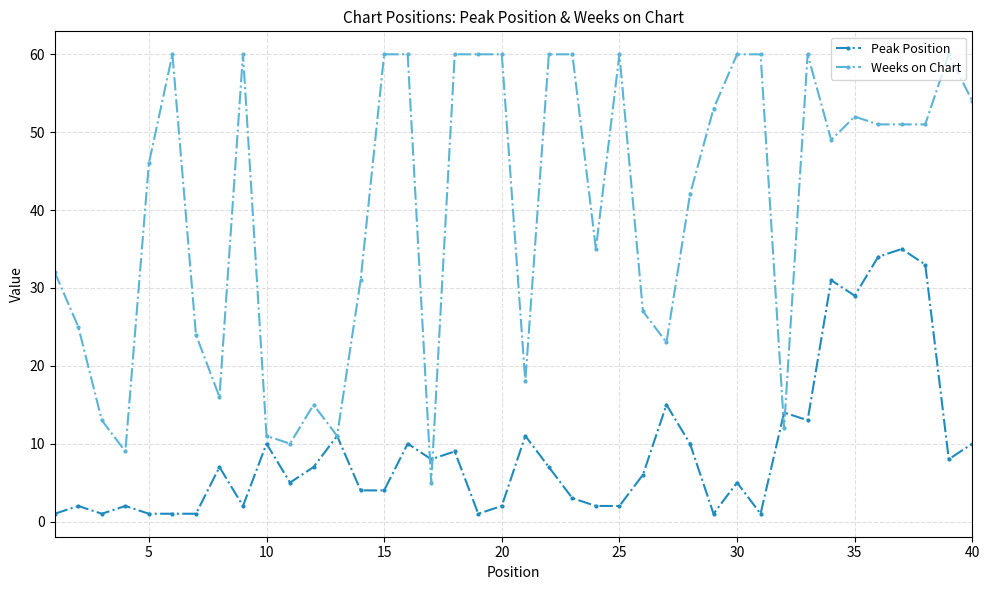

Which series has the largest total across all categories?

Weeks on Chart